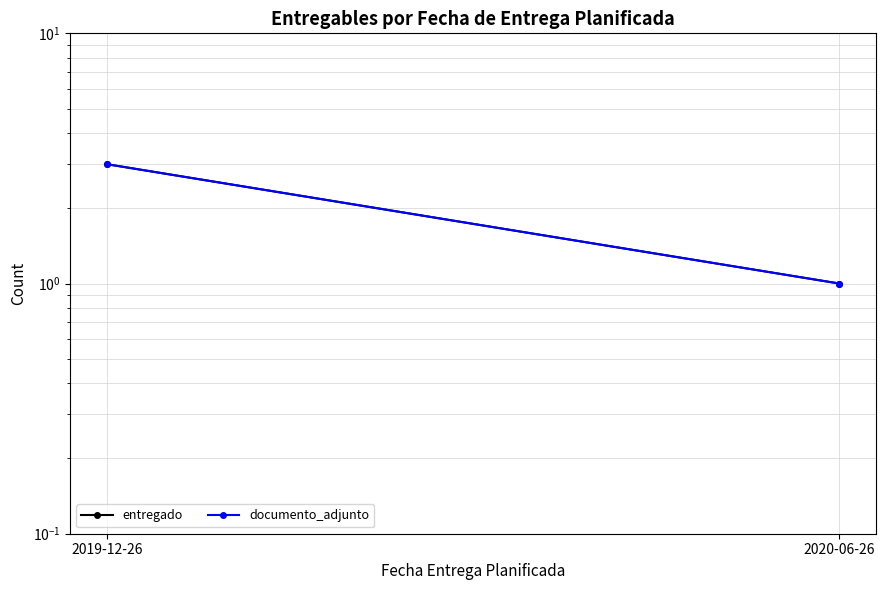

How many distinct data groups are displayed?

2